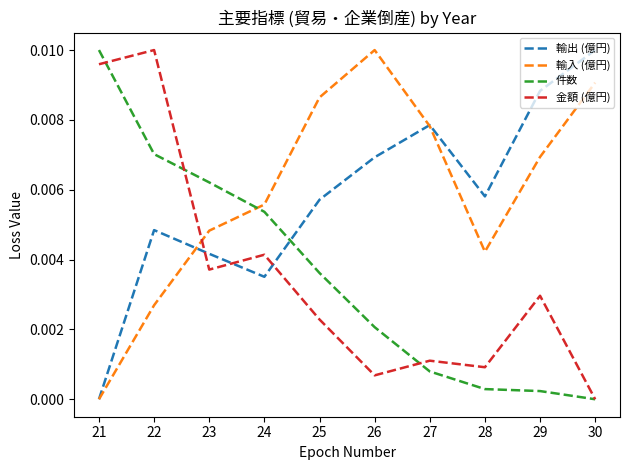

True or false: 金額 (億円) and 件数 intersect in this chart.

True